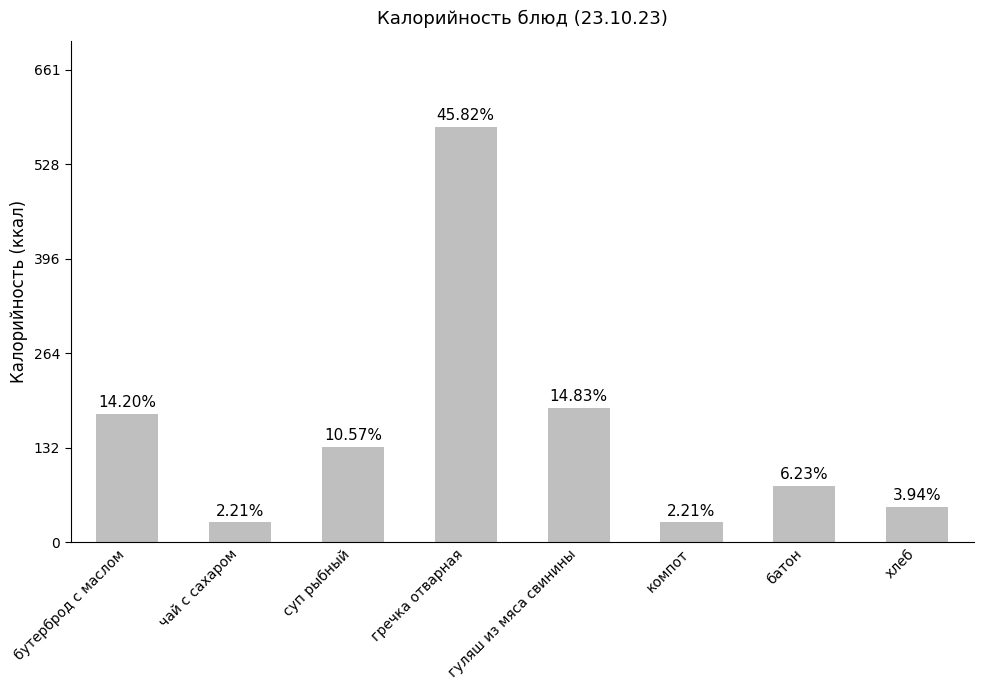

What is the sum of all values?

1268